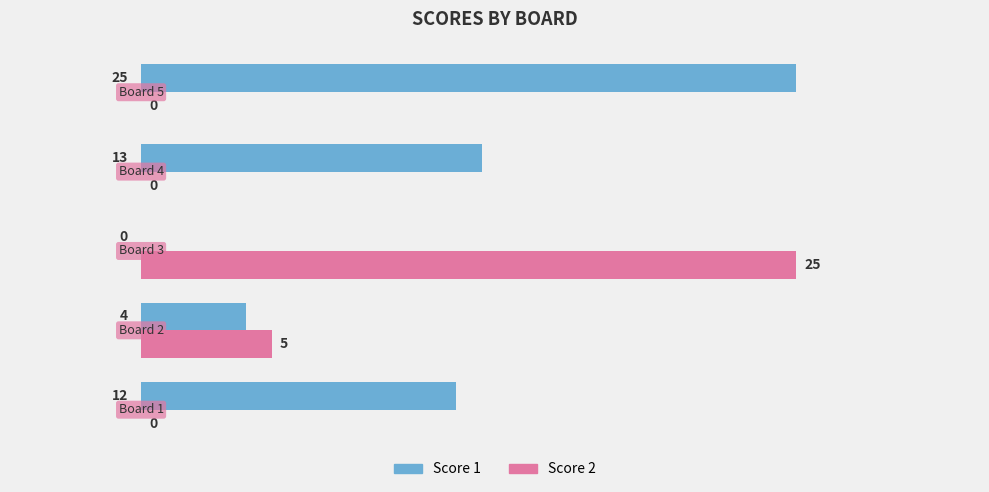

How many Score 2 values are between 0 and 5?

4